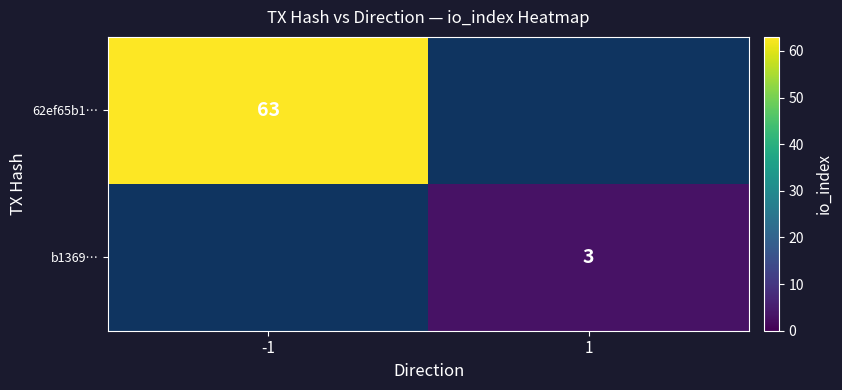

Is it true that 62ef65b1… equals 34 at -1?

False